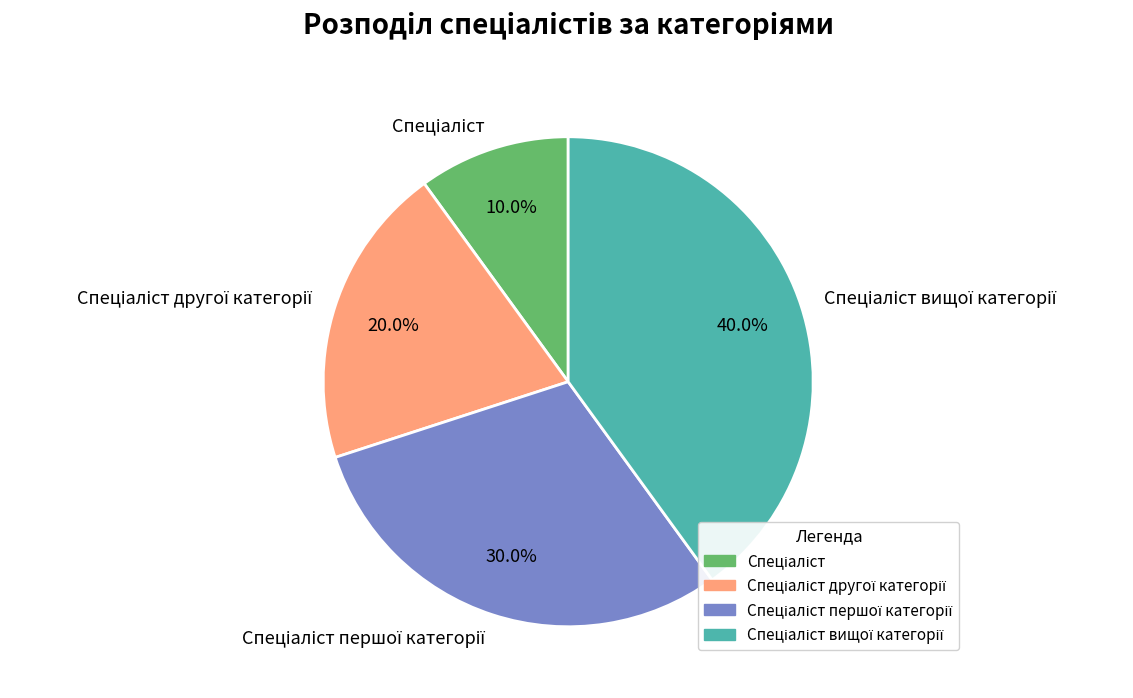

Does any single category account for the majority?

No